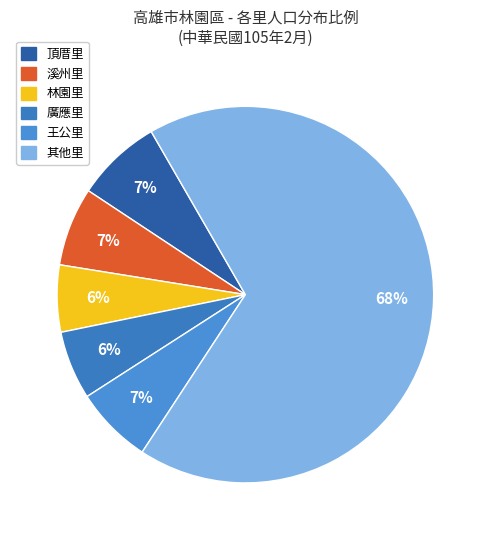

What is the majority slice?

其他里